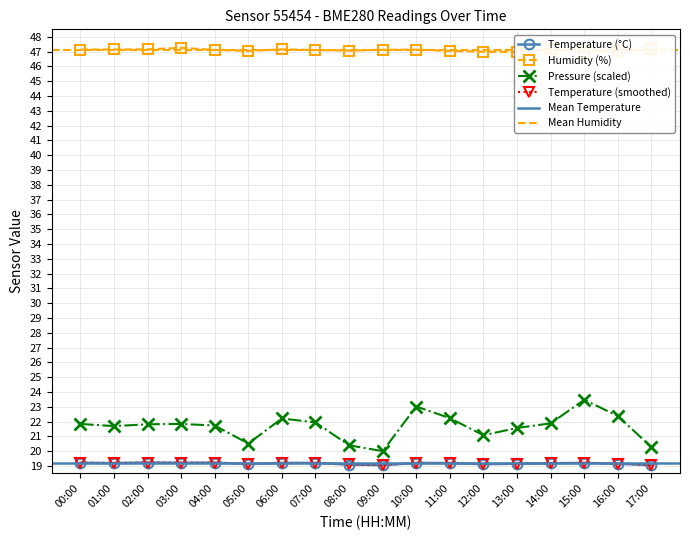

Which has a higher value, 03:00 or 14:00?

14:00